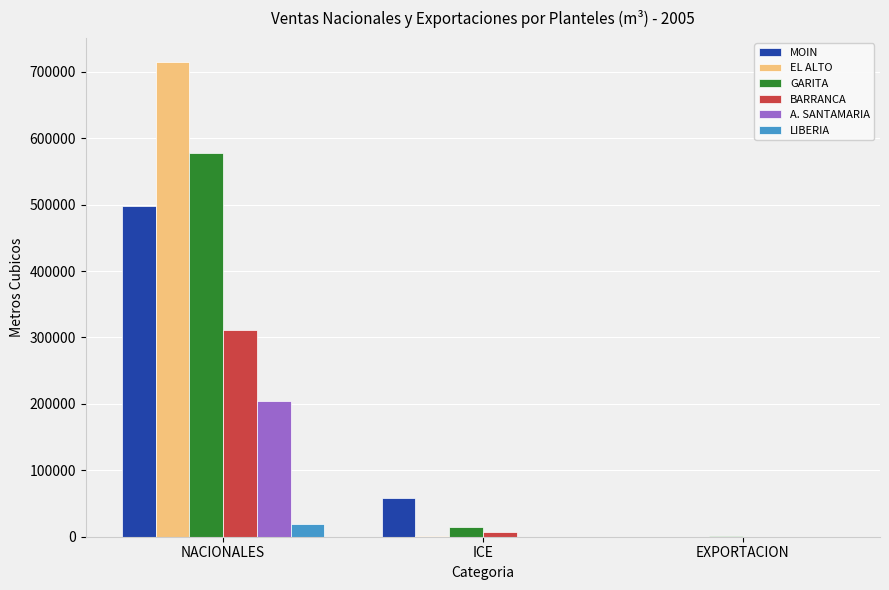

What are all the series names shown in the legend?

MOIN, EL ALTO, GARITA, BARRANCA, A. SANTAMARIA, LIBERIA